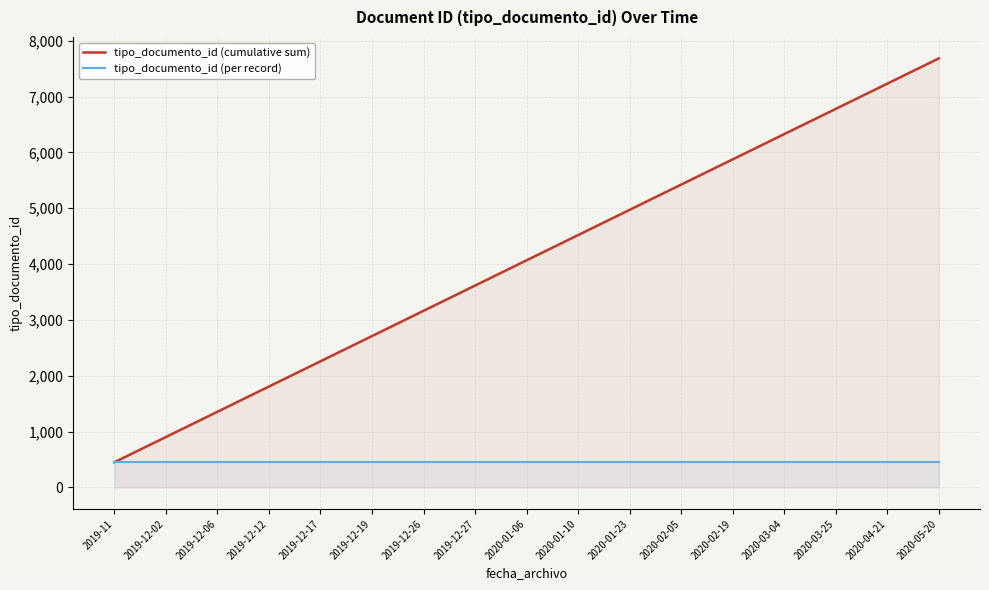

What is the maximum value shown in the chart?

7684